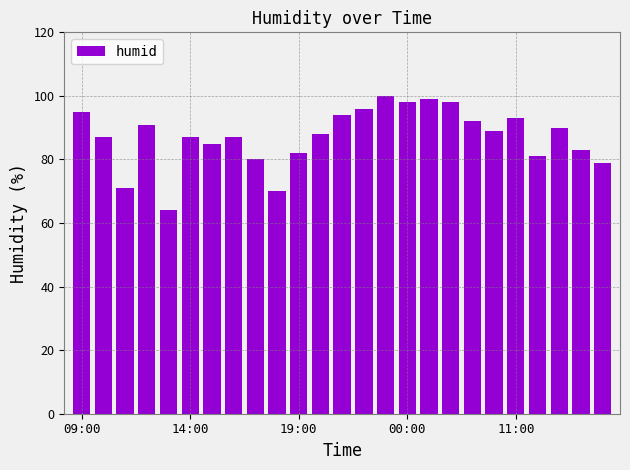

What is the smallest value displayed?

64